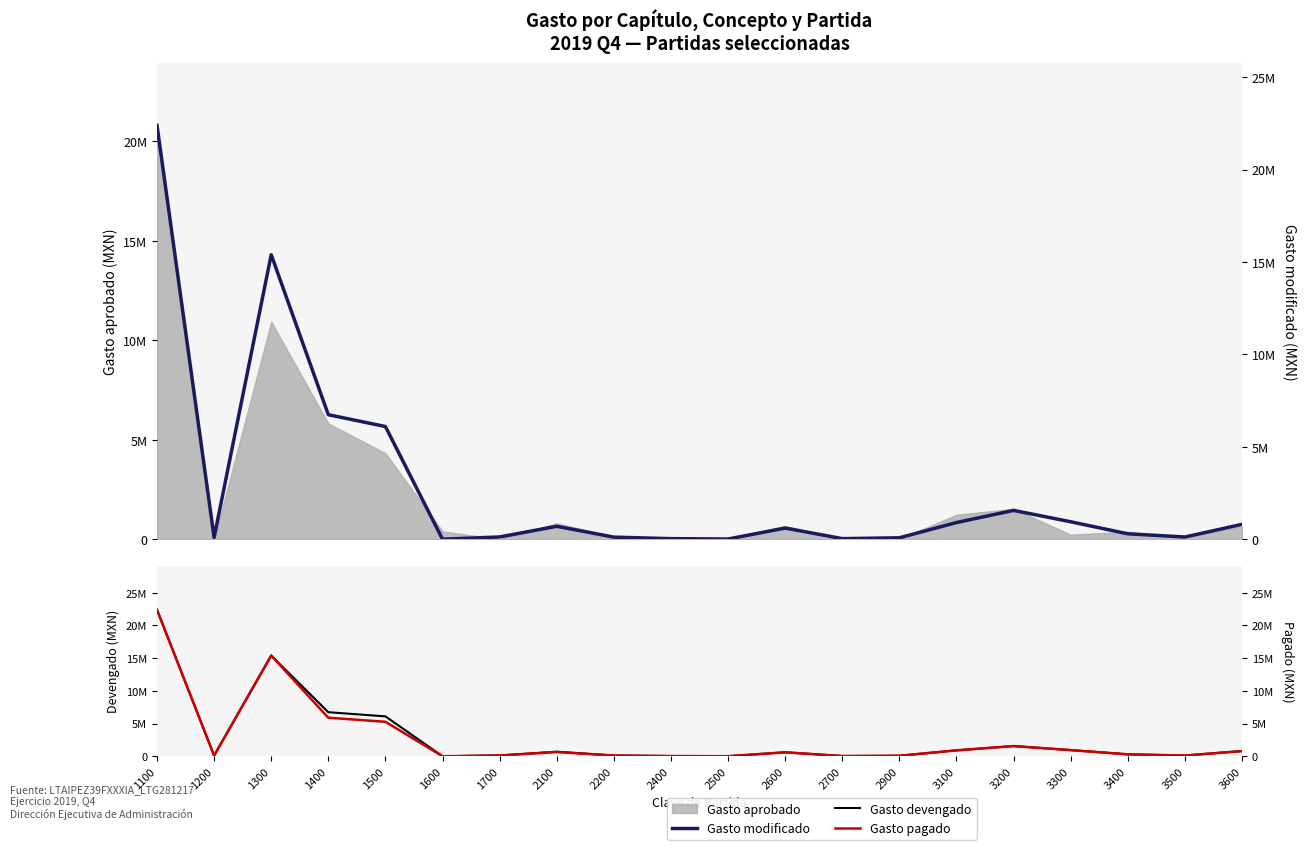

How many values in Gasto modificado are above zero?

19